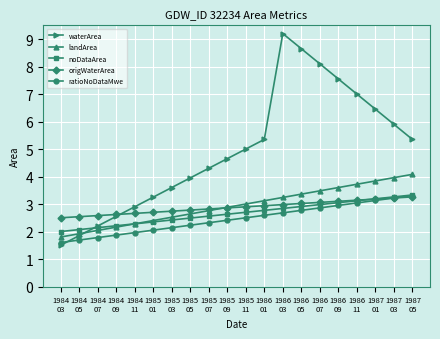

What is the difference between the highest and lowest values at 1984
11?

0.9